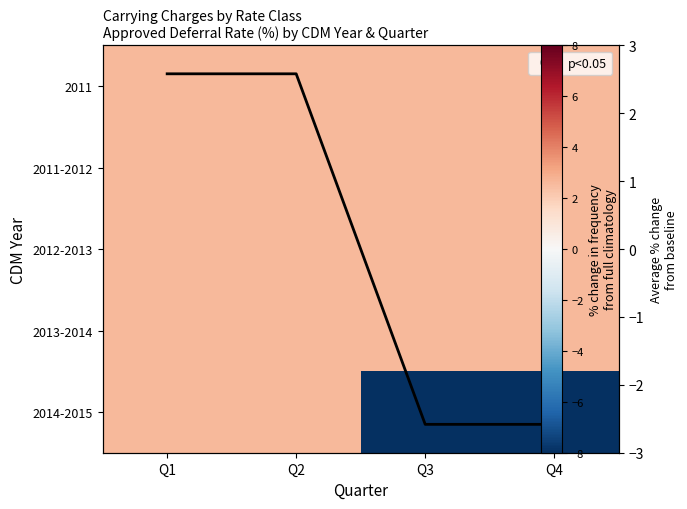

Which category has the lowest value in the 2011 series?

Q1